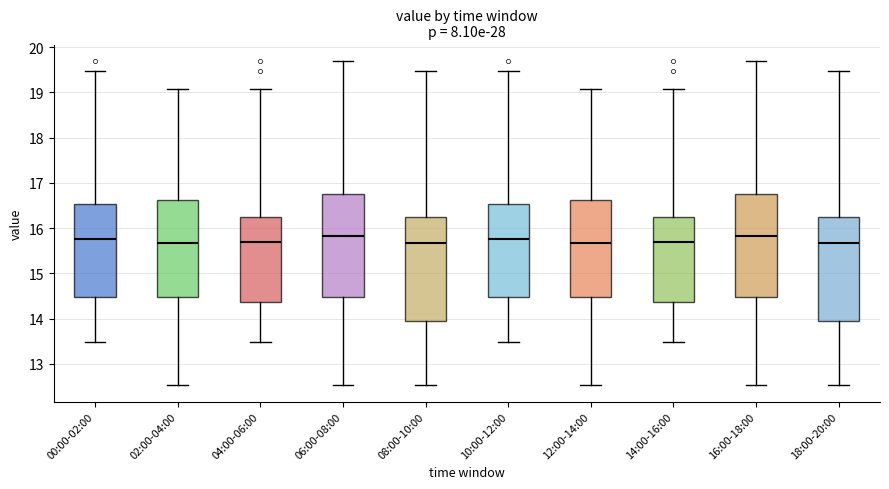

Where does the upper whisker of the box for 16:00-18:00 end on the y-axis? The values are not printed on the chart, so give them approximately, as read against the axis.

19.7